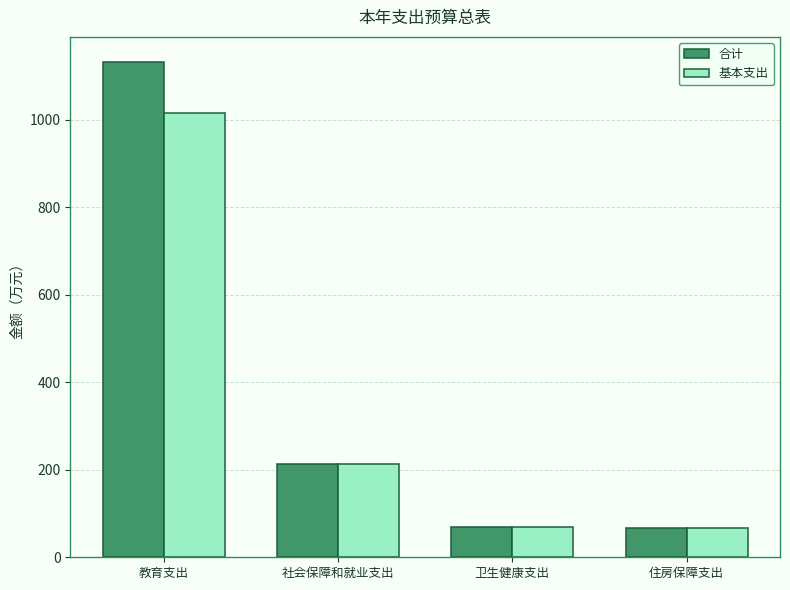

Rank the series by their maximum value, from highest to lowest.

合计, 基本支出